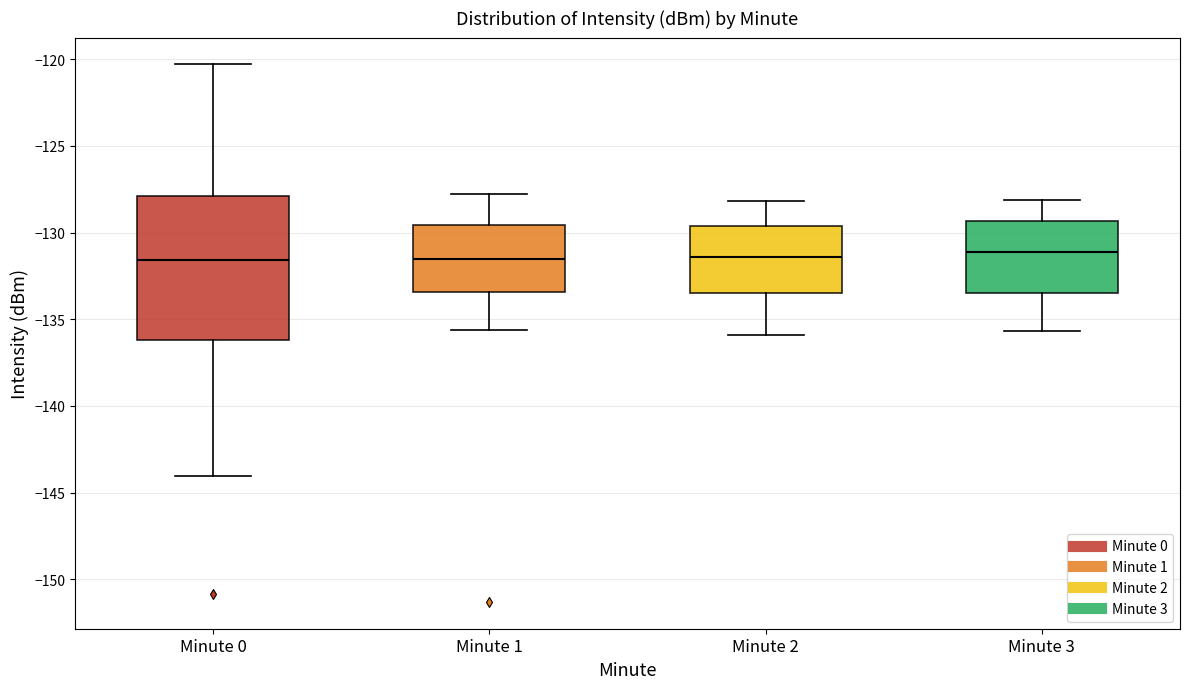

Reading left to right, read every box against the y-axis: the position of its median line, the range the box covers, and the ends of its whiskers. The values are not printed on the chart, so give them approximately, as read against the axis.

Minute 0: median -131.5, box -136.0 to -128.0, whiskers -144.0 to -120.5
Minute 1: median -131.5, box -133.5 to -129.5, whiskers -135.5 to -128.0
Minute 2: median -131.5, box -133.5 to -129.5, whiskers -136.0 to -128.0
Minute 3: median -131.0, box -133.5 to -129.5, whiskers -135.5 to -128.0